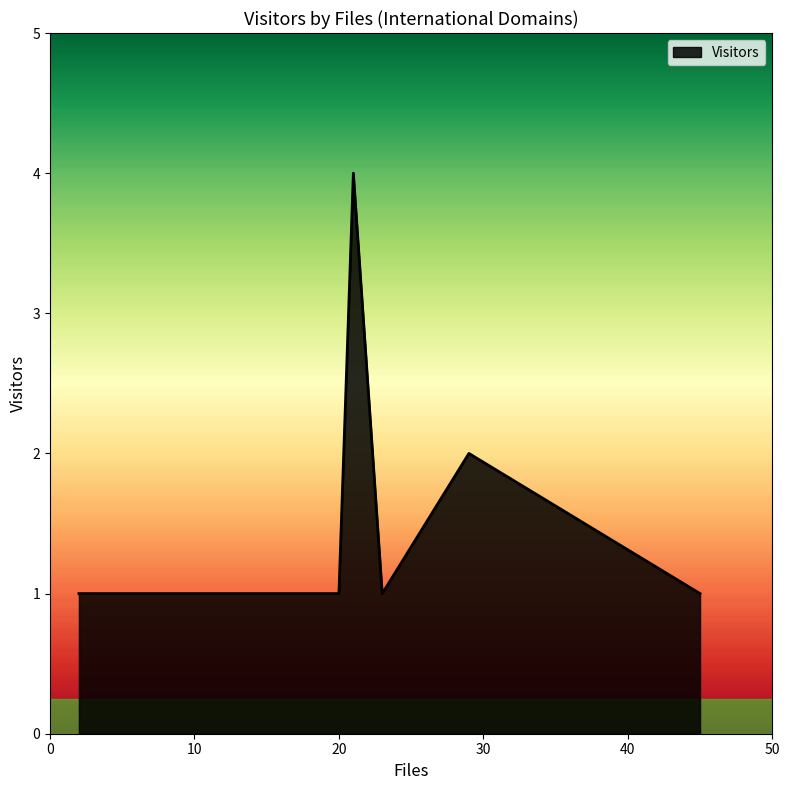

What is the smallest value displayed?

1